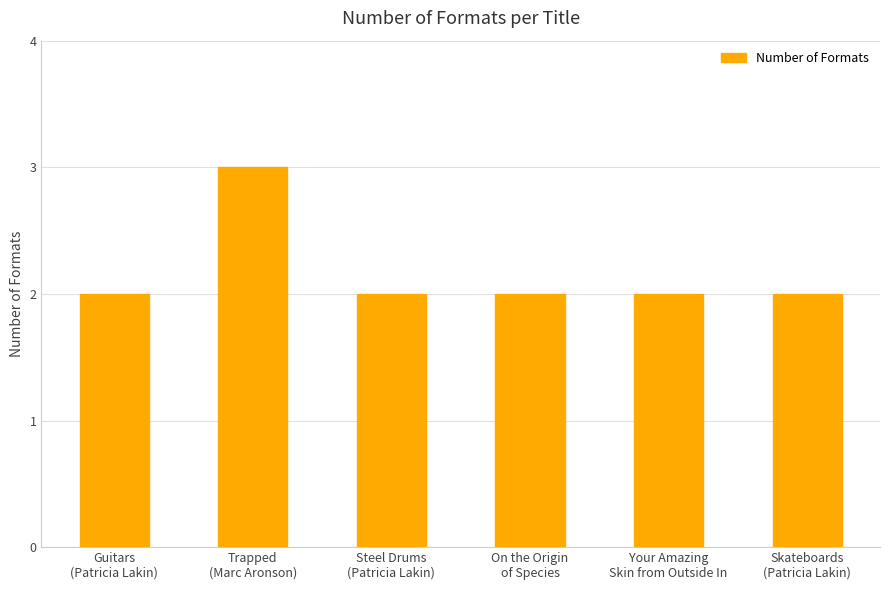

Reading left to right, extract all data points from this chart.

Guitars
(Patricia Lakin)=2	Trapped
(Marc Aronson)=3	Steel Drums
(Patricia Lakin)=2	On the Origin
of Species=2	Your Amazing
Skin from Outside In=2	Skateboards
(Patricia Lakin)=2